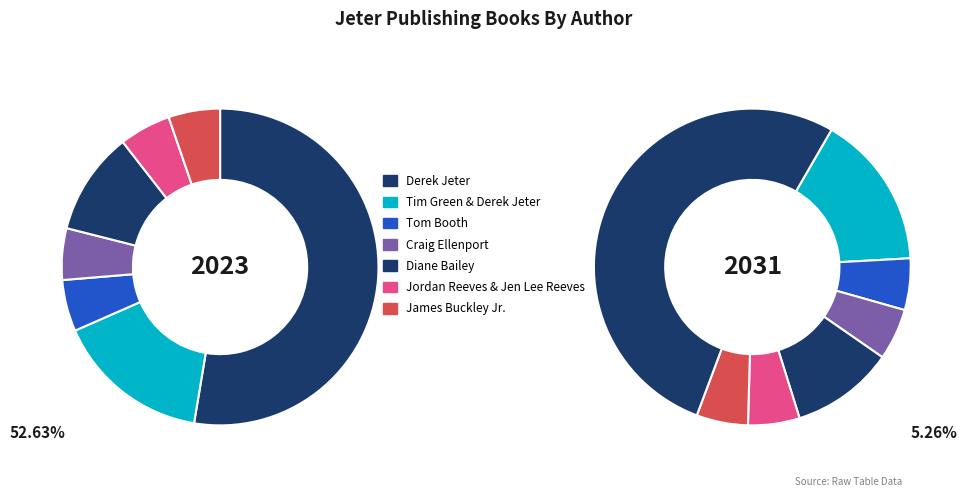

The Derek Jeter slice represents 53% of the pie. True or false?

True